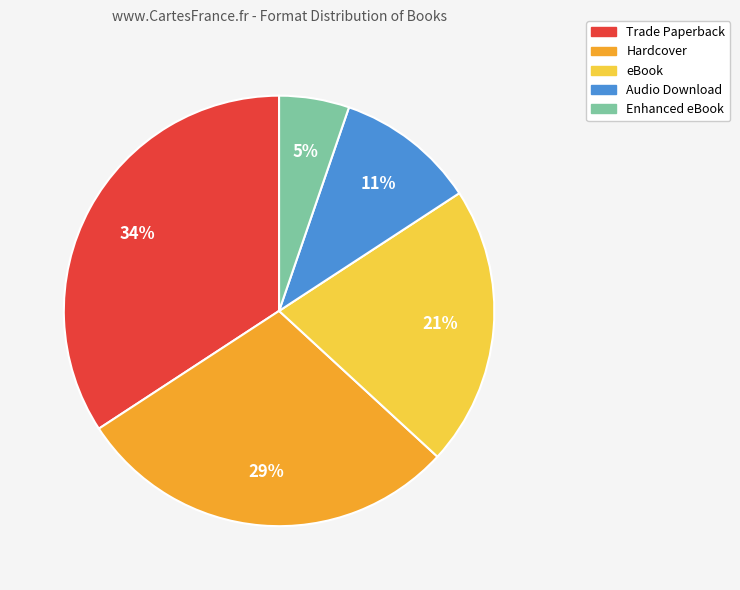

To the nearest percent, what portion does Trade Paperback represent?

34%